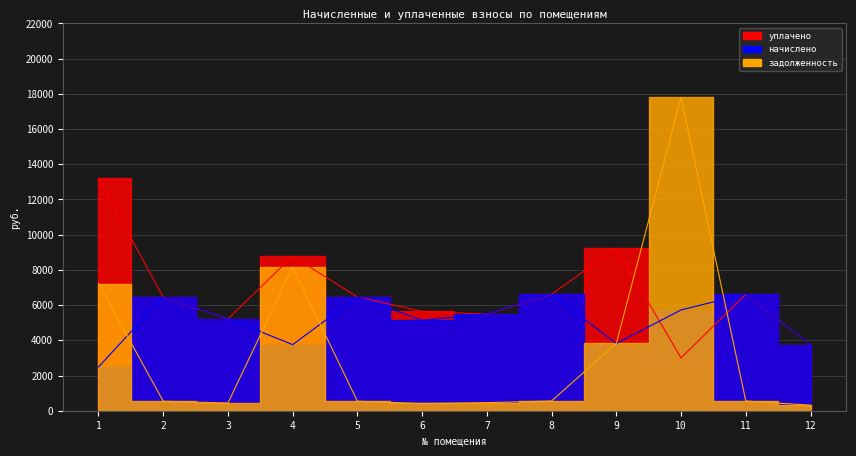

Reading left to right, list all the values displayed in this chart.

начислено: 2486.1	6463.8	5232.6	3755.2	6476.2	5134.1	5503.4	6636.1	3816.7	5725.1	6641.0	3750.2
уплачено: 13198.2	6443.3	5216.0	8785.9	6456.1	5640.1	5486.0	6615.1	9250.9	3000.0	6620.0	3738.4
задолженность: 7221.1	538.6	436.1	8160.0	539.0	410.8	458.6	553.0	3828.0	17805.1	553.4	312.5